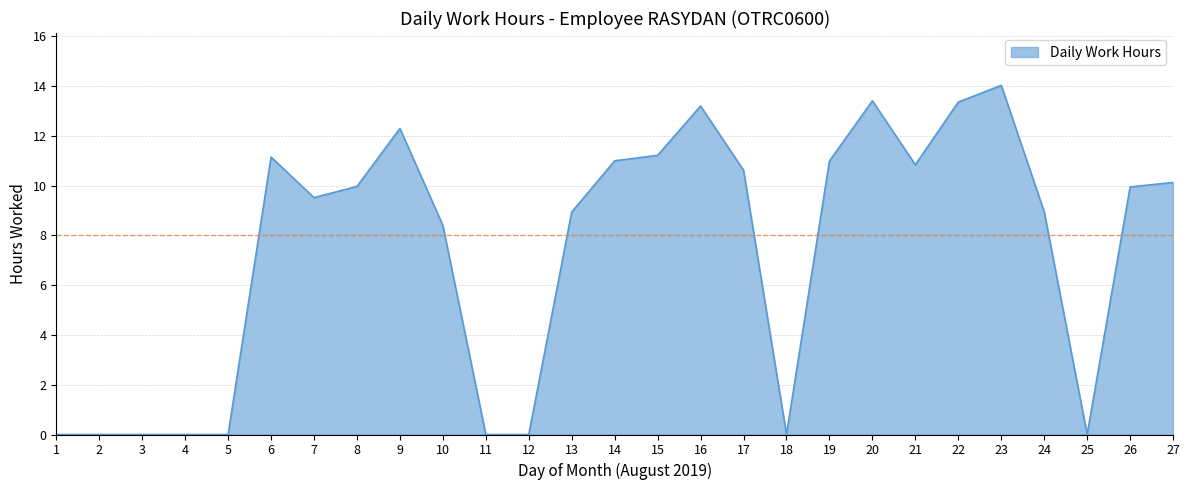

What is the difference between the values at 22 and 18?

13.4